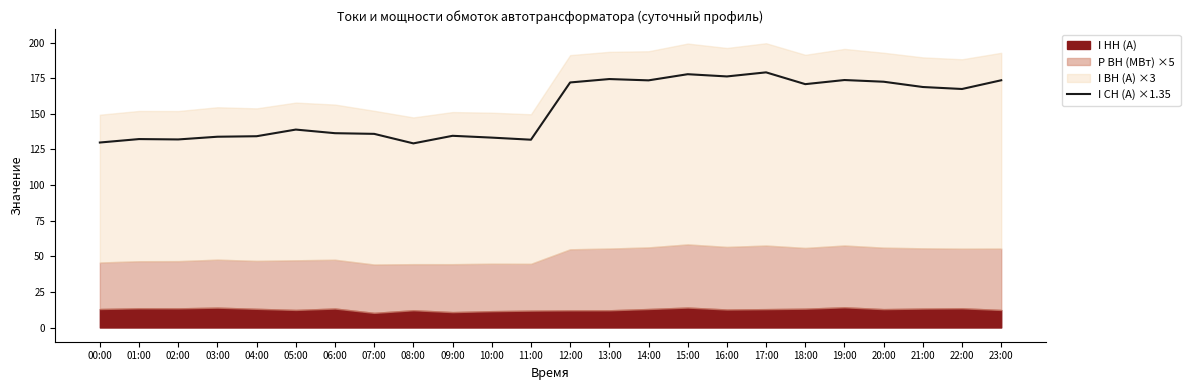

How many lines are shown in the chart?

1